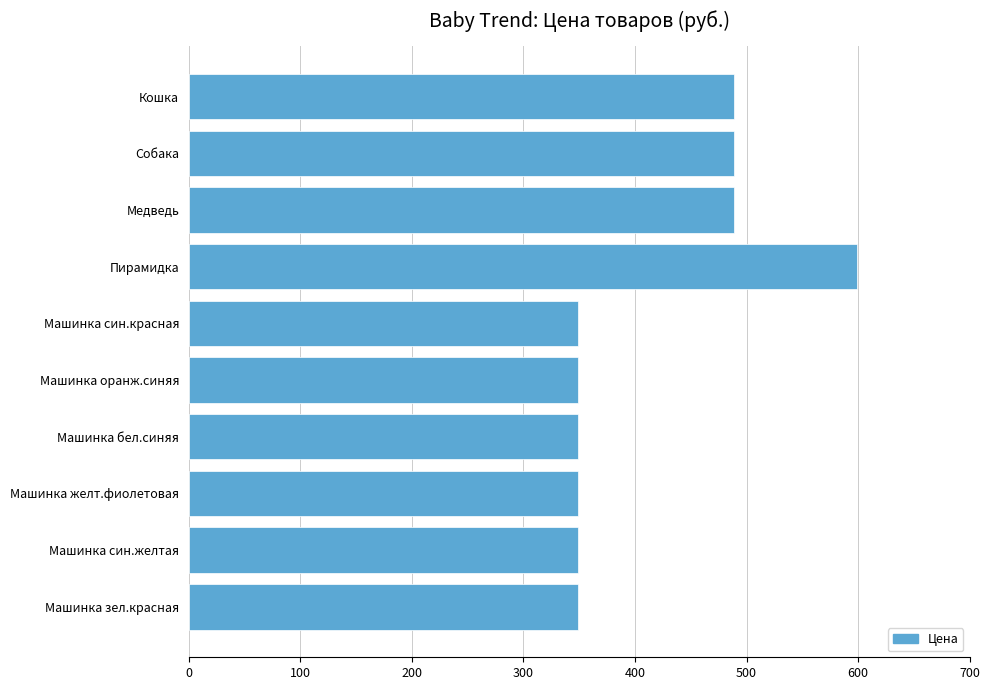

What is the average value?

416